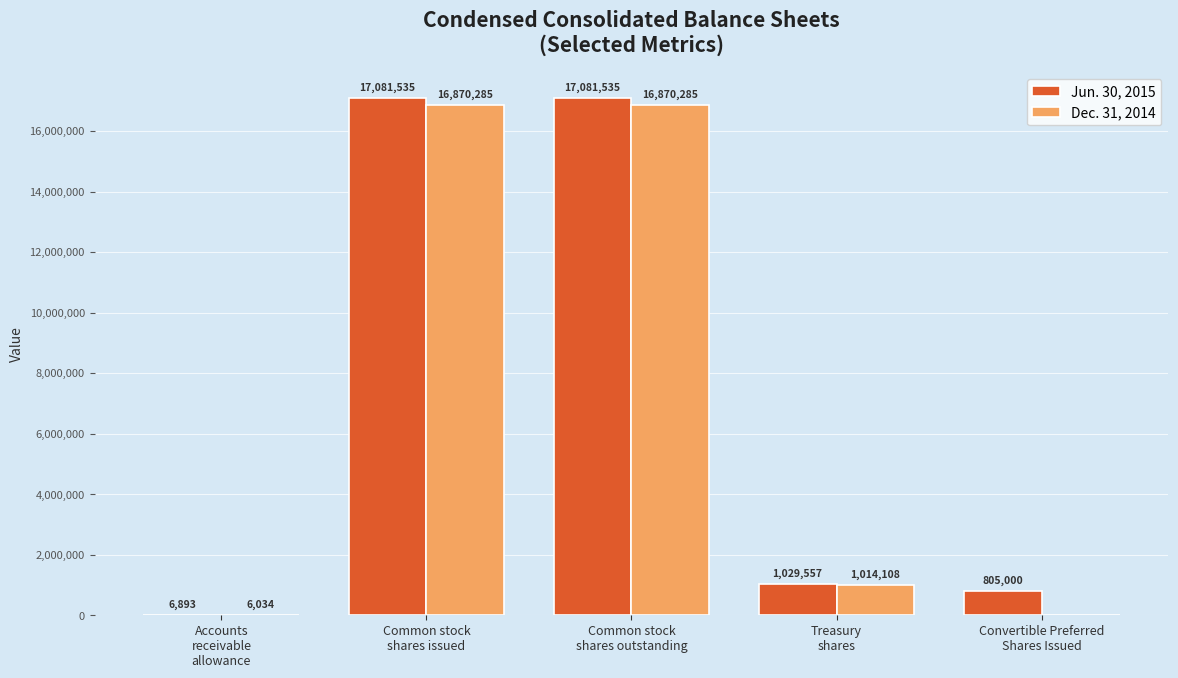

Count the number of data series in this chart.

2